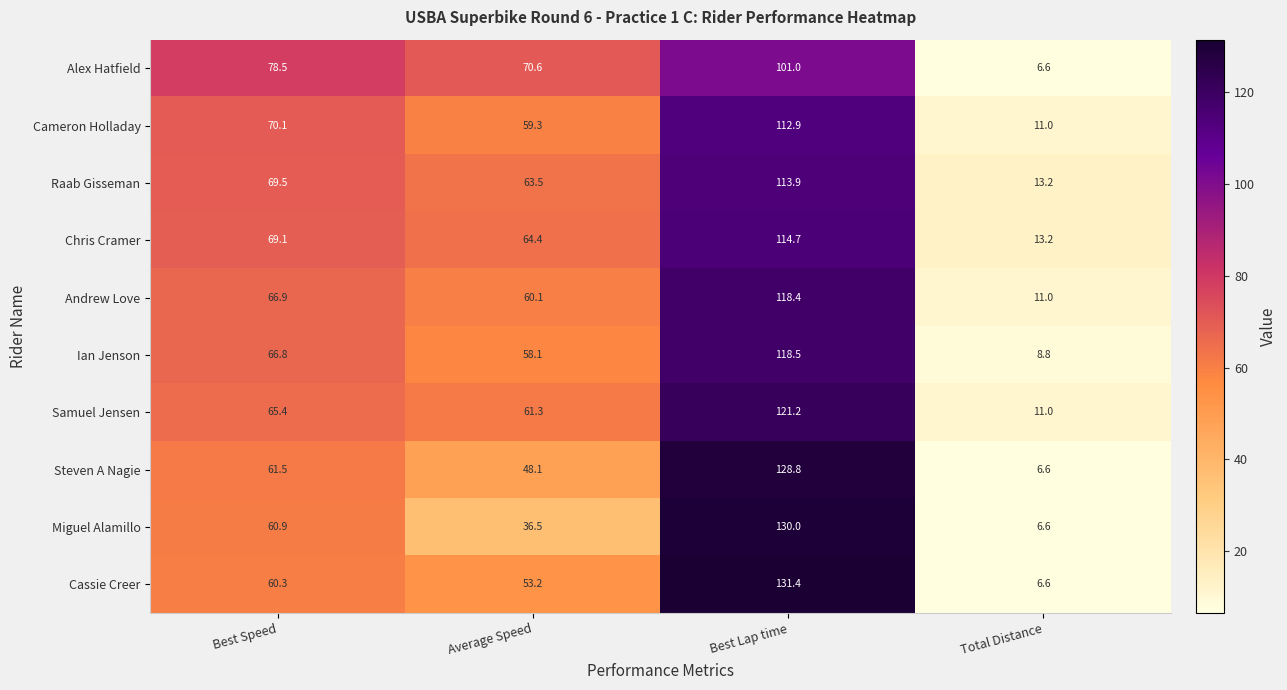

What is the approximate value of Chris Cramer at Total Distance?

13.2